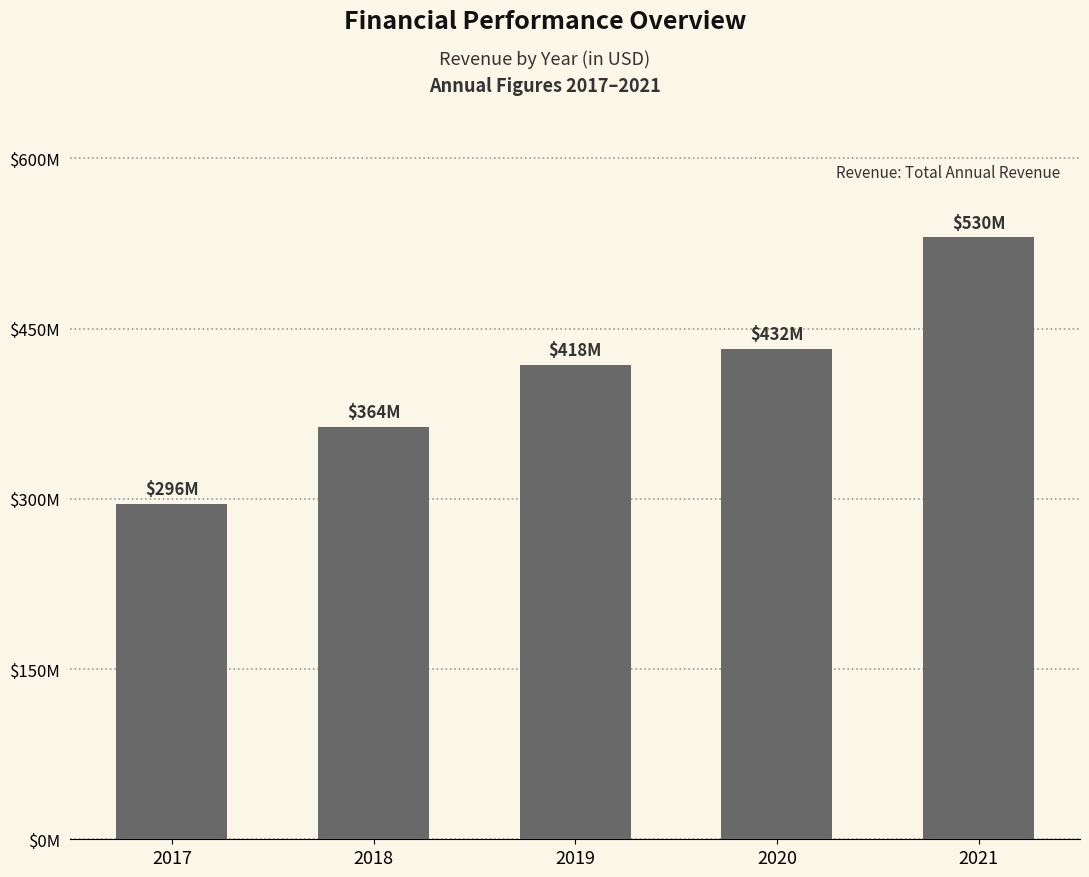

List the labels in order of value, smallest first.

2017, 2018, 2019, 2020, 2021